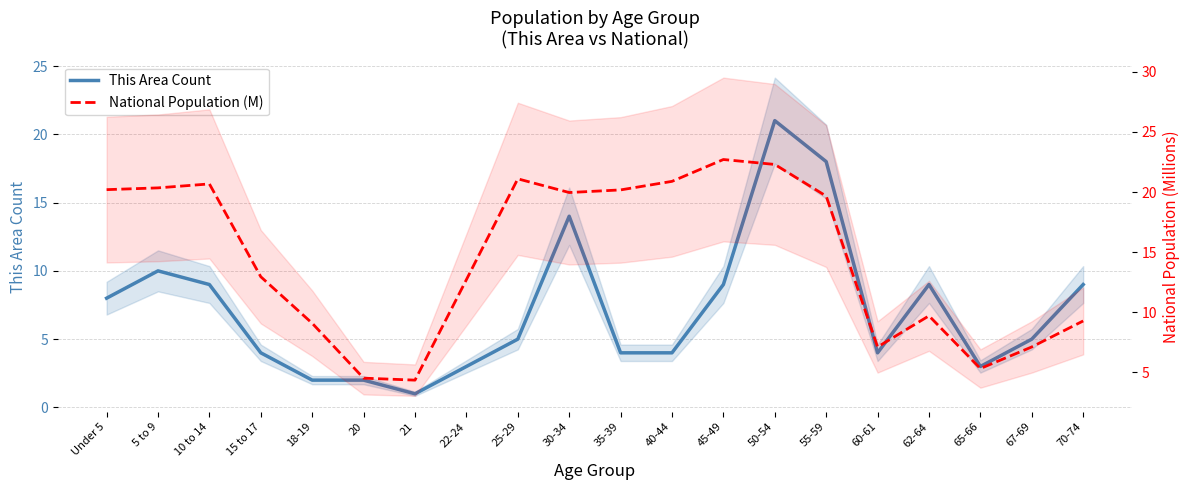

Which series has the largest total across all categories?

National Population (M)